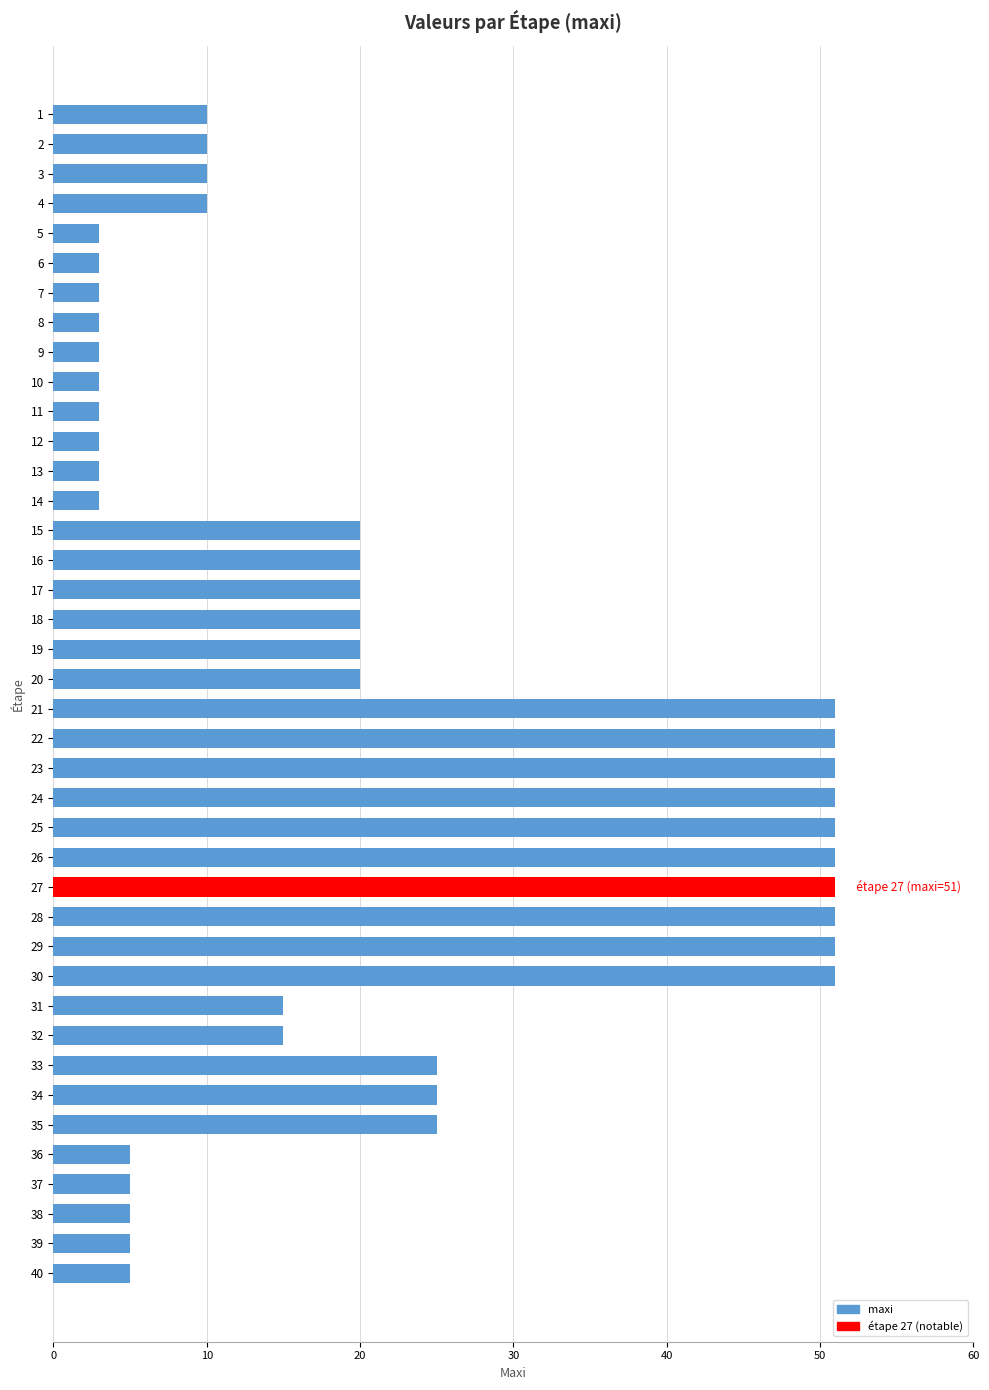

The chart shows a value of 7 at 14. True or false?

False